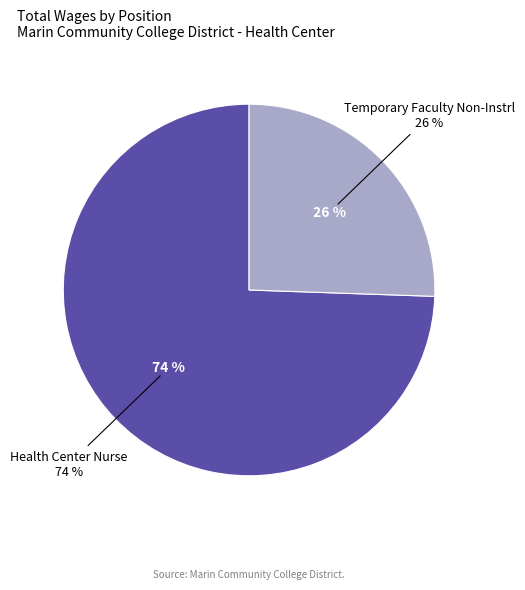

Is it true that Health Center Nurse is 83% of the pie?

False